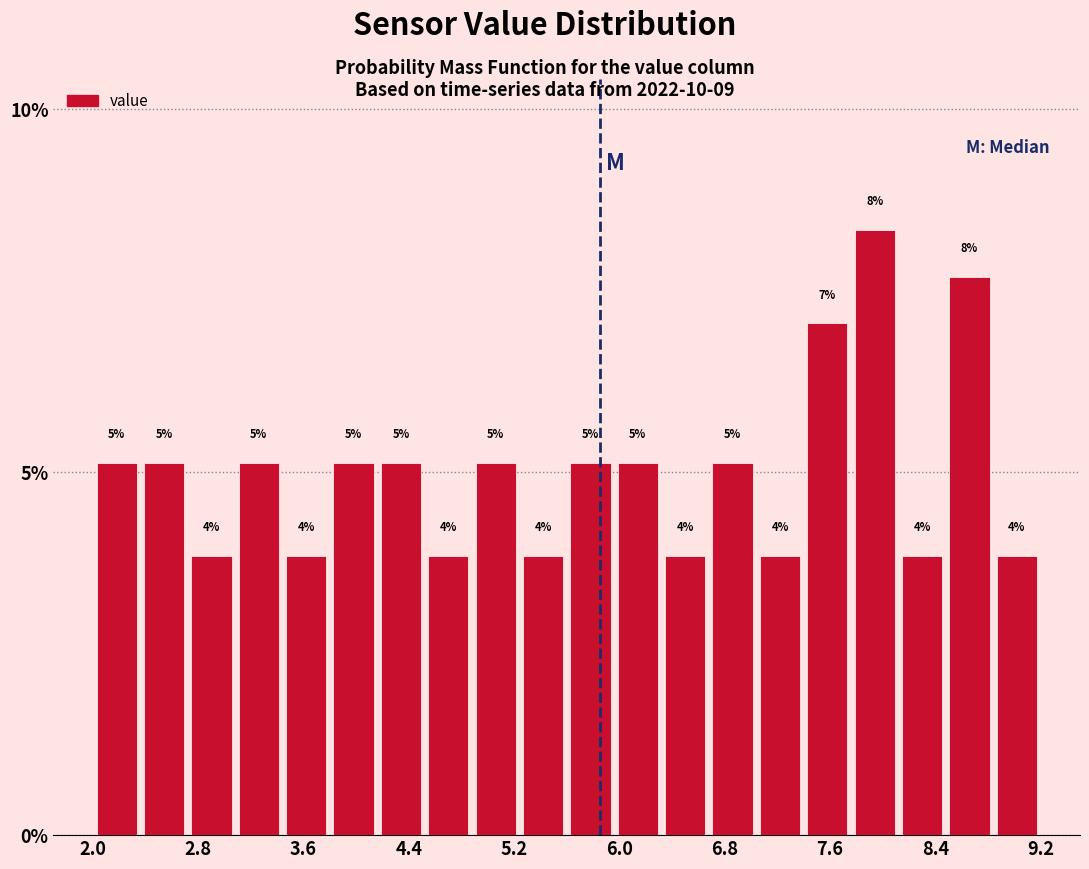

Read against the x-axis, roughly where is the centre of the tallest bar?

7.9